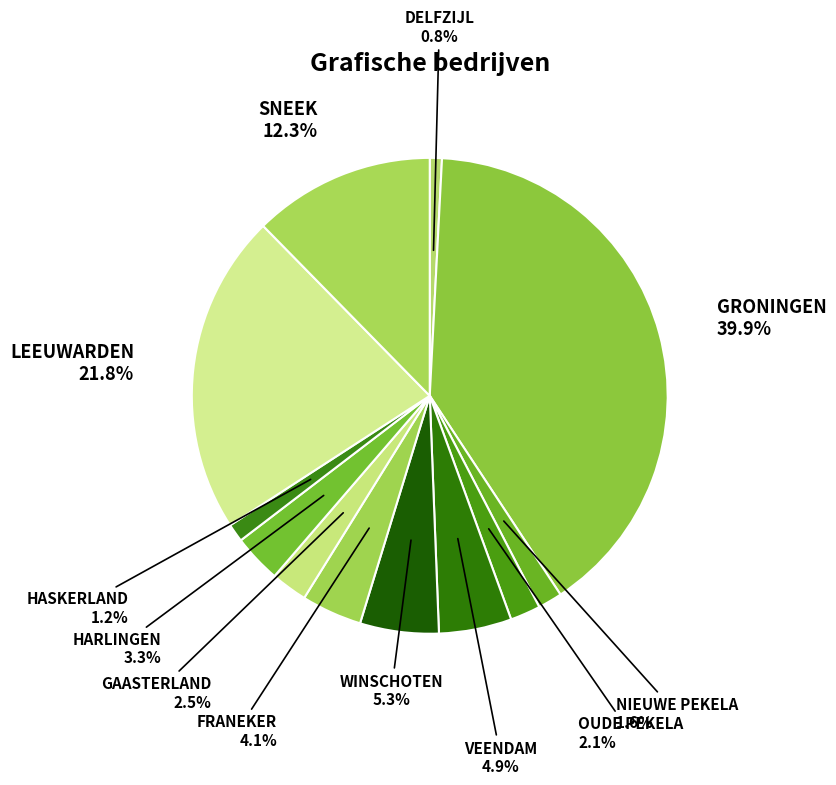

True or false: OUDE PEKELA accounts for 2% of the total.

True